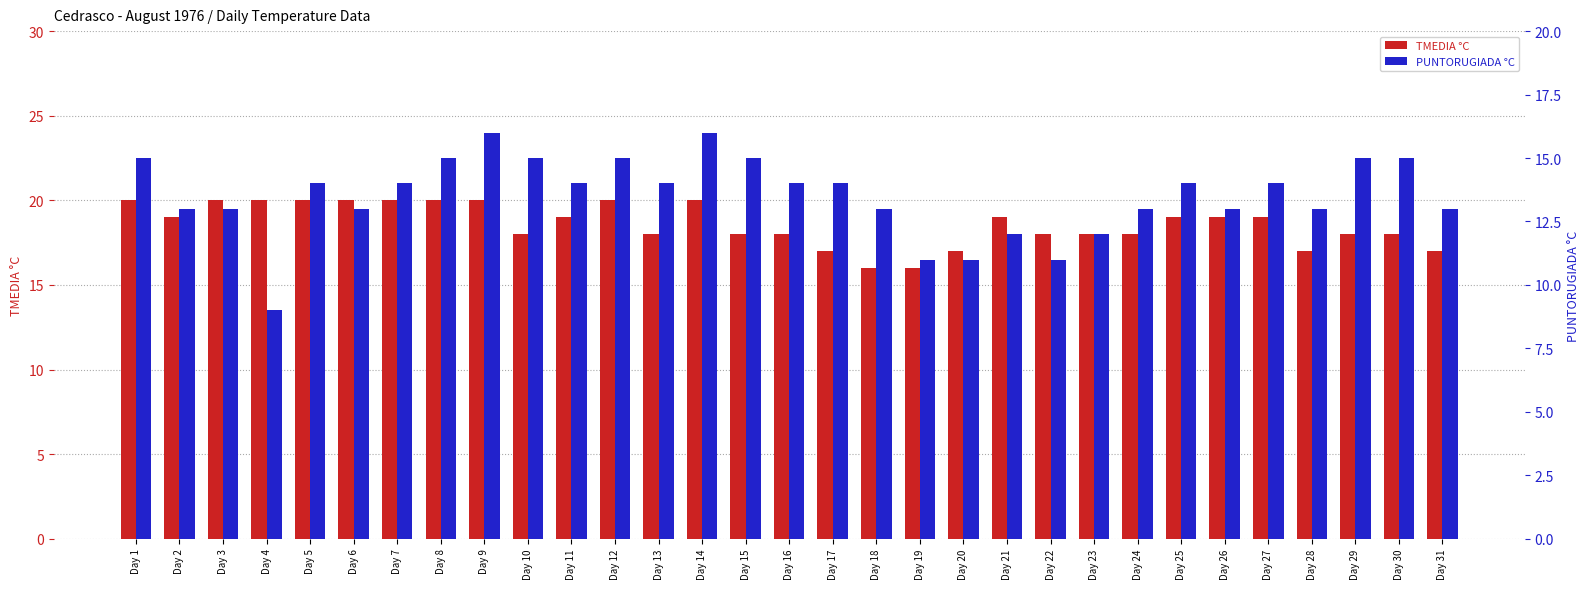

Reading left to right, what are all the values shown in this chart?

TMEDIA °C: Day 1=20	Day 2=19	Day 3=20	Day 4=20	Day 5=20	Day 6=20	Day 7=20	Day 8=20	Day 9=20	Day 10=18	Day 11=19	Day 12=20	Day 13=18	Day 14=20	Day 15=18	Day 16=18	Day 17=17	Day 18=16	Day 19=16	Day 20=17	Day 21=19	Day 22=18	Day 23=18	Day 24=18	Day 25=19	Day 26=19	Day 27=19	Day 28=17	Day 29=18	Day 30=18	Day 31=17
PUNTORUGIADA °C: Day 1=15	Day 2=13	Day 3=13	Day 4=9	Day 5=14	Day 6=13	Day 7=14	Day 8=15	Day 9=16	Day 10=15	Day 11=14	Day 12=15	Day 13=14	Day 14=16	Day 15=15	Day 16=14	Day 17=14	Day 18=13	Day 19=11	Day 20=11	Day 21=12	Day 22=11	Day 23=12	Day 24=13	Day 25=14	Day 26=13	Day 27=14	Day 28=13	Day 29=15	Day 30=15	Day 31=13